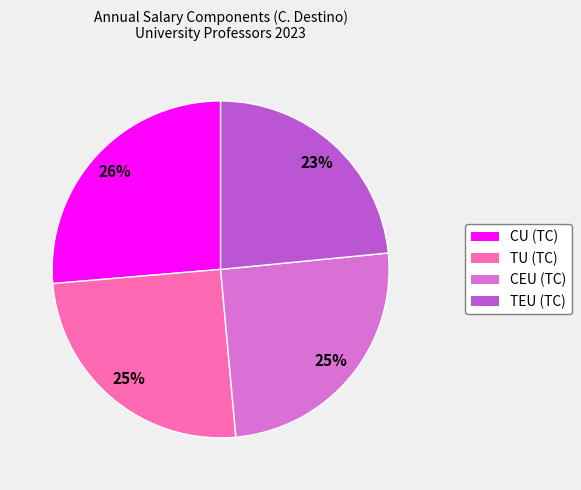

True or false: TEU (TC) accounts for 23% of the total.

True